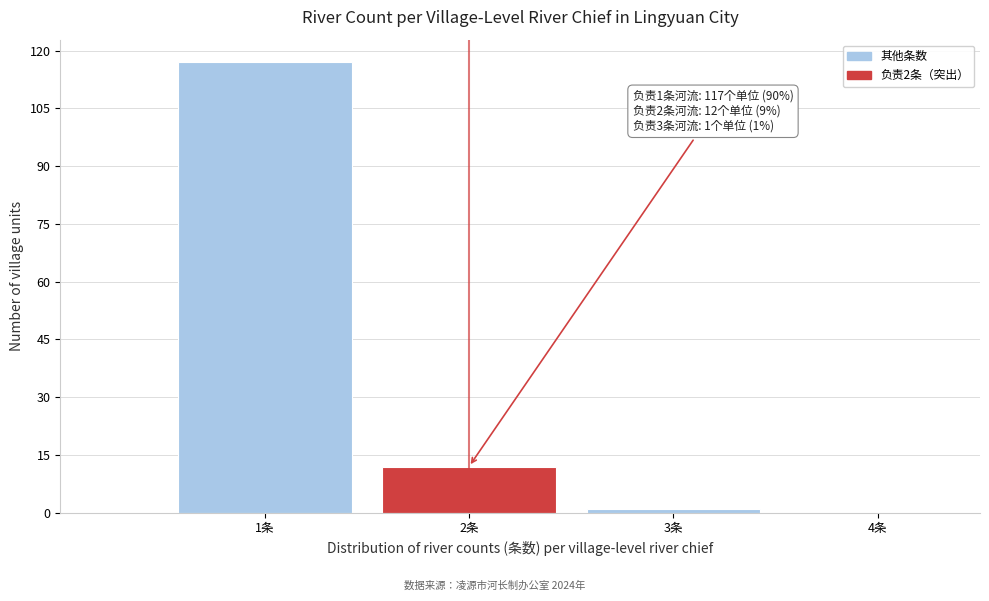

Which range on the x-axis has the tallest bar?

0.5 to 1.5